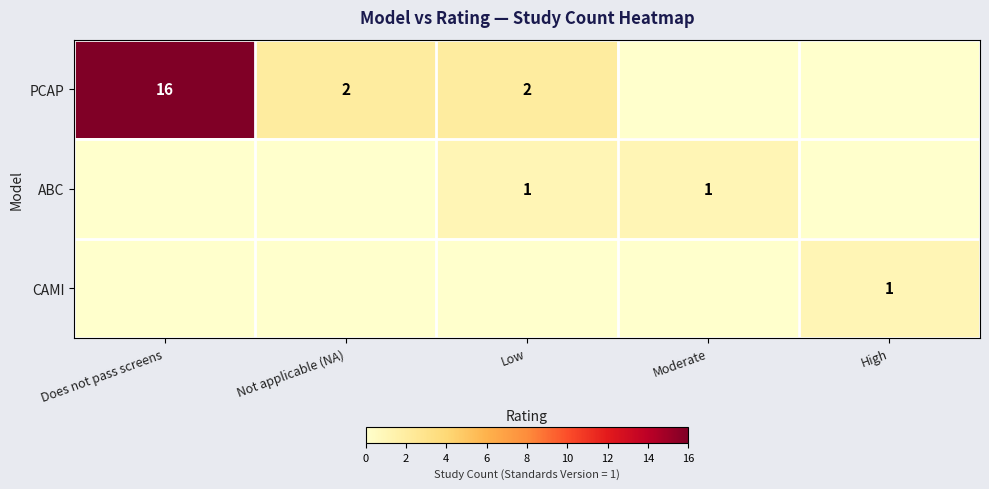

What is the sum of the PCAP values at Not applicable (NA) and Does not pass screens?

18